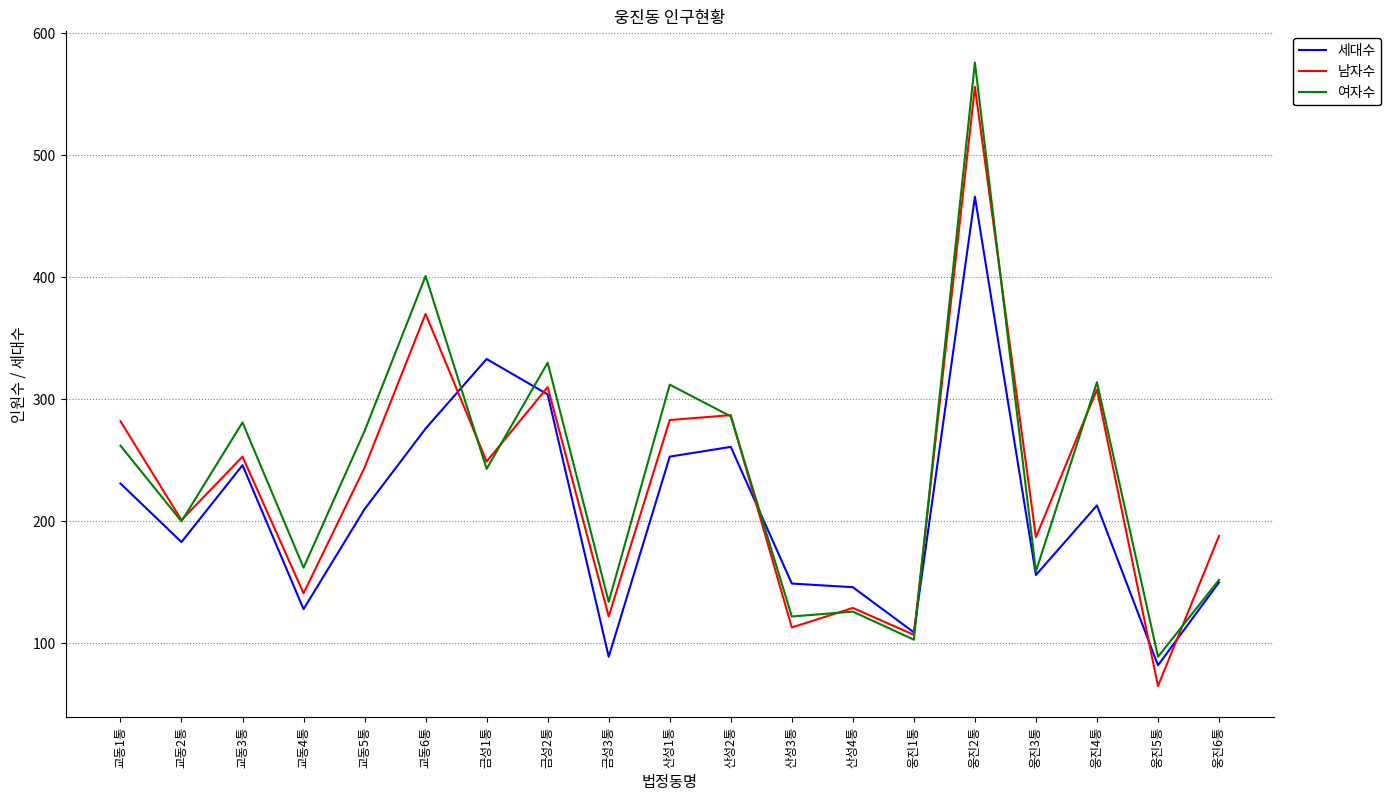

What position from the left is 웅진1통?

14